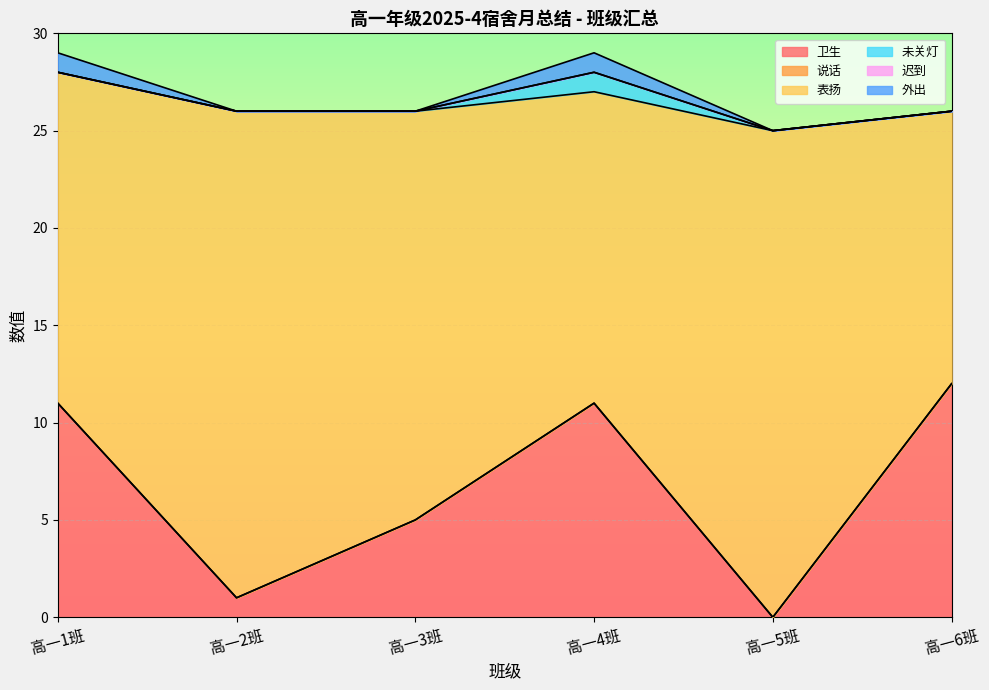

What is the highest value of the 未关灯 series?

1